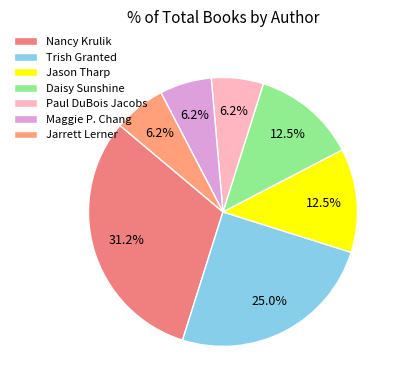

Between Jason Tharp and Nancy Krulik, which is larger?

Nancy Krulik